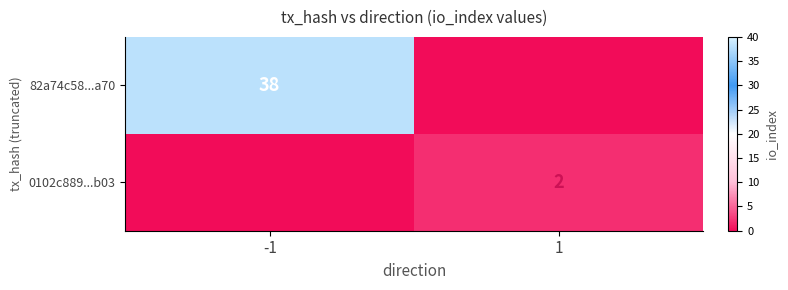

The value of 82a74c58...a70 at -1 is 38. True or false?

True